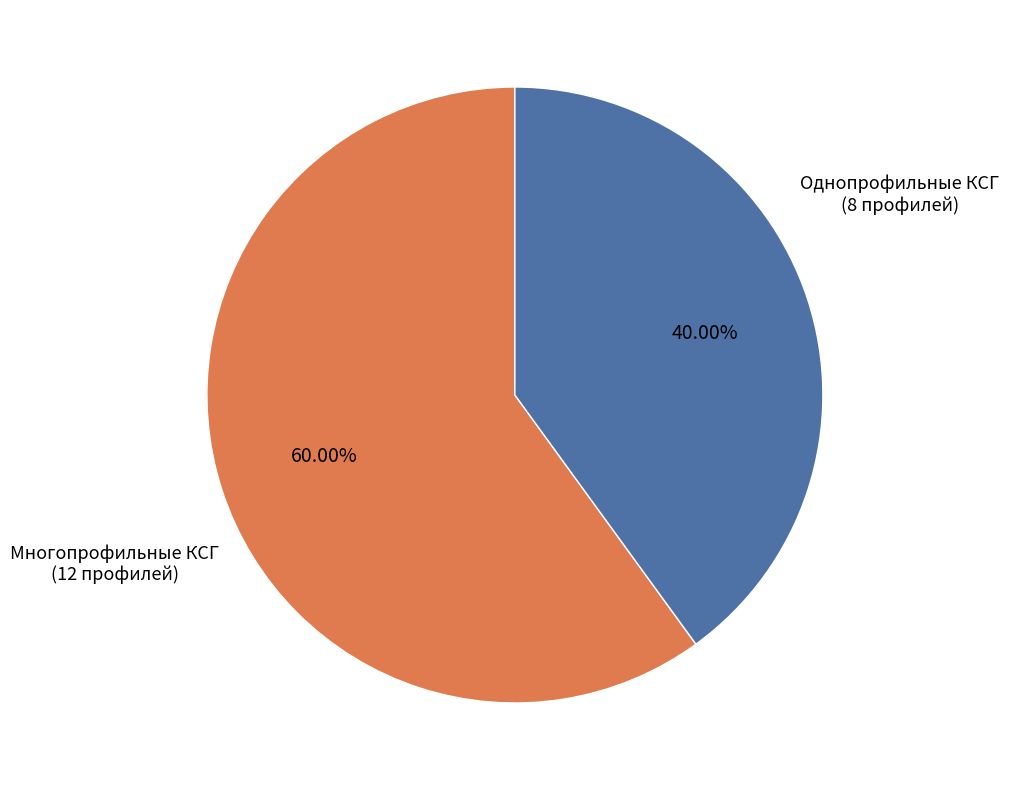

Do Однопрофильные КСГ (8 профилей) and Многопрофильные КСГ (12 профилей) together represent more than half of the pie?

Yes